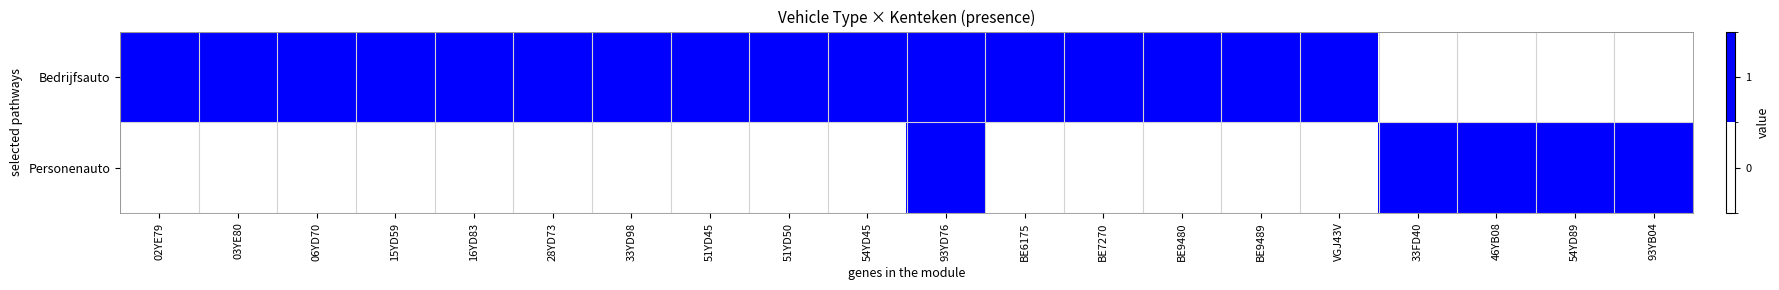

Rank the series by their average value, from highest to lowest.

row_0, row_1